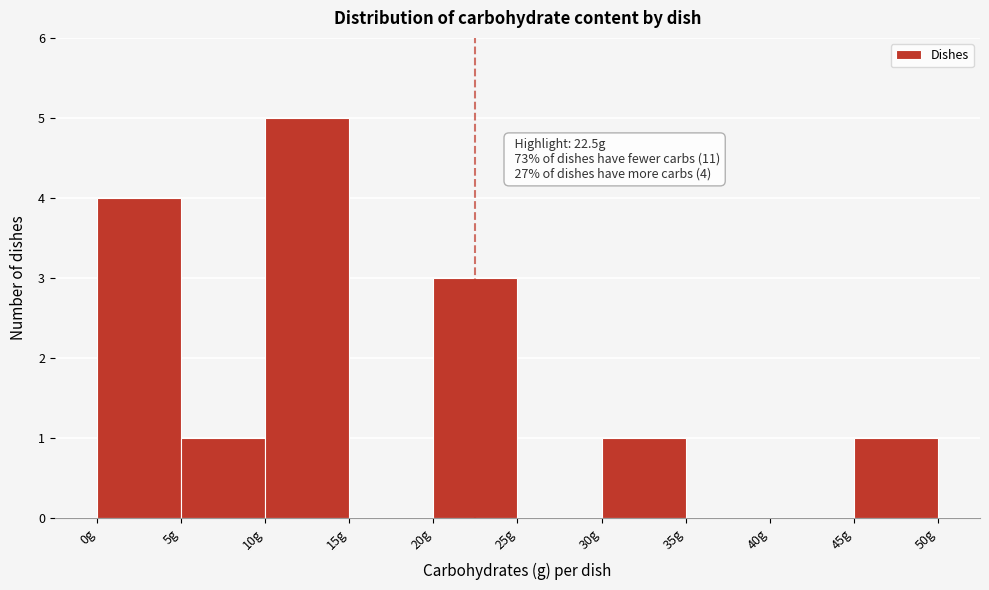

Over which range of the x-axis is the bar tallest?

10 to 15